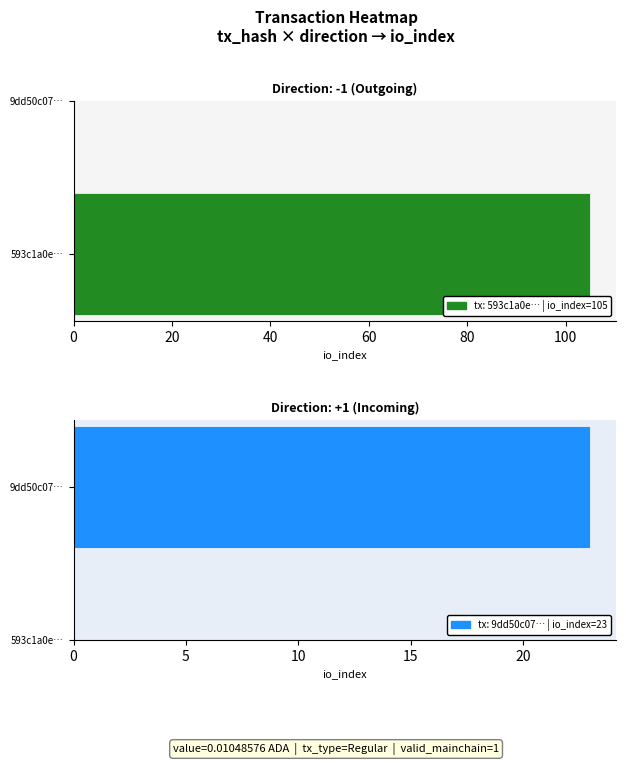

What is the difference between the tx2 values at 0 and 1?

82